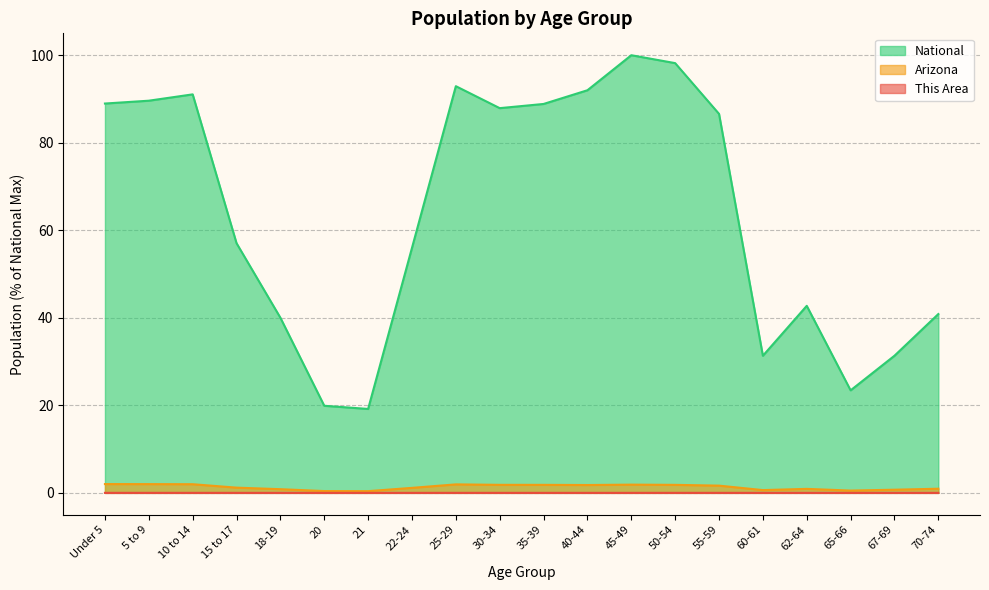

Which has a higher value, 18-19 or 50-54?

50-54